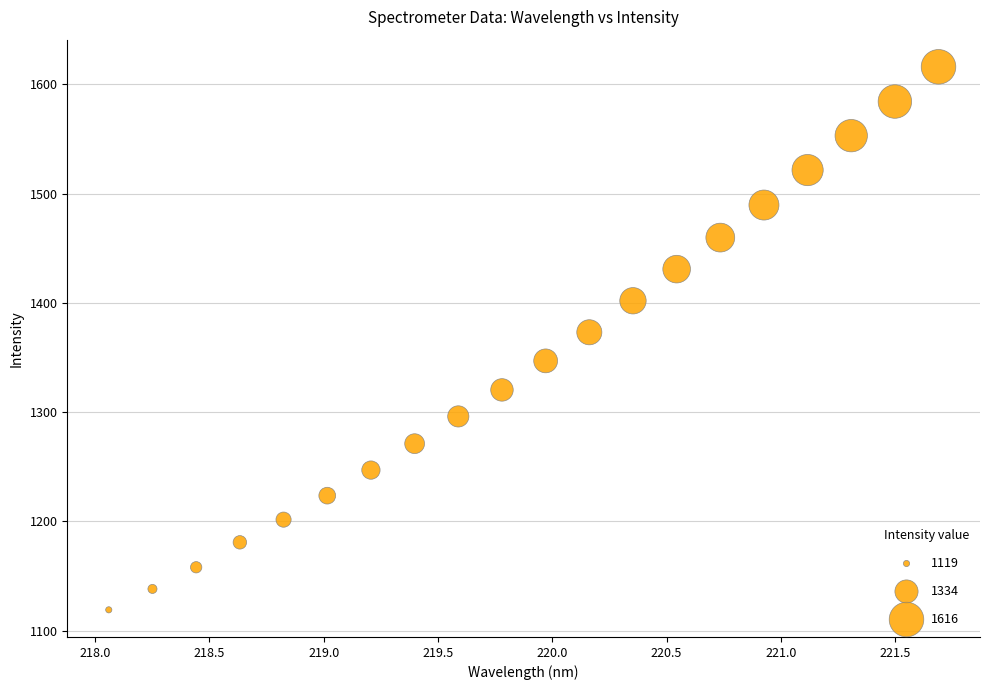

What is the range of X values (max minus min)?

3.6